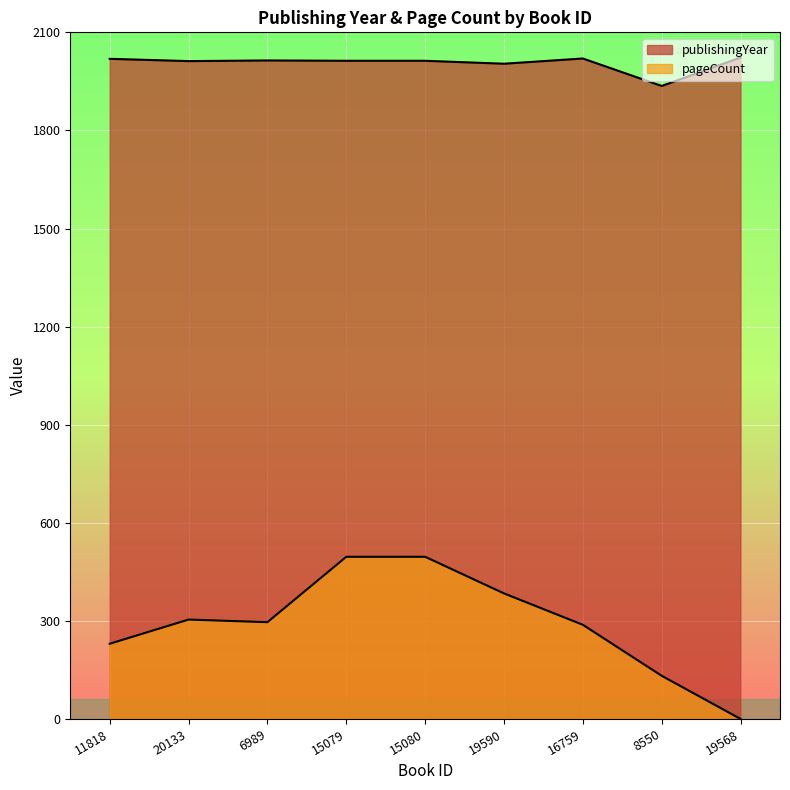

Is it true that pageCount equals 304 at 20133?

True